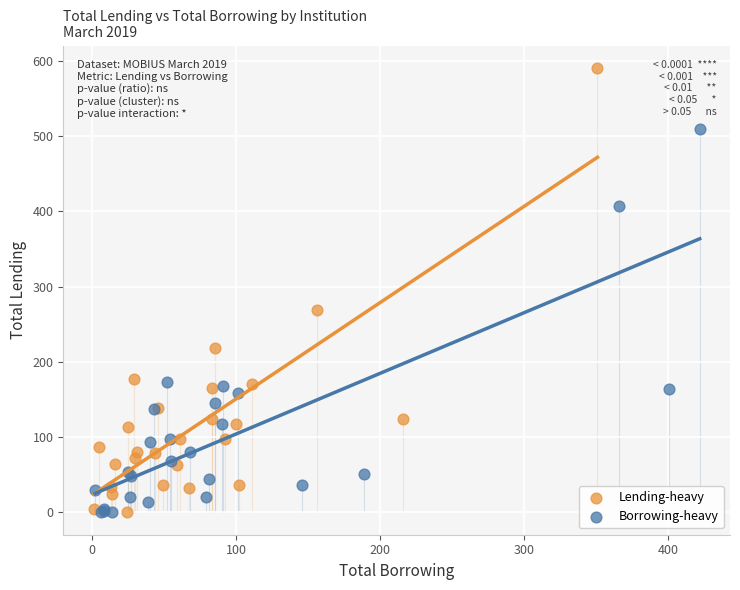

What are all the series names shown in the legend?

Lending-heavy, Borrowing-heavy